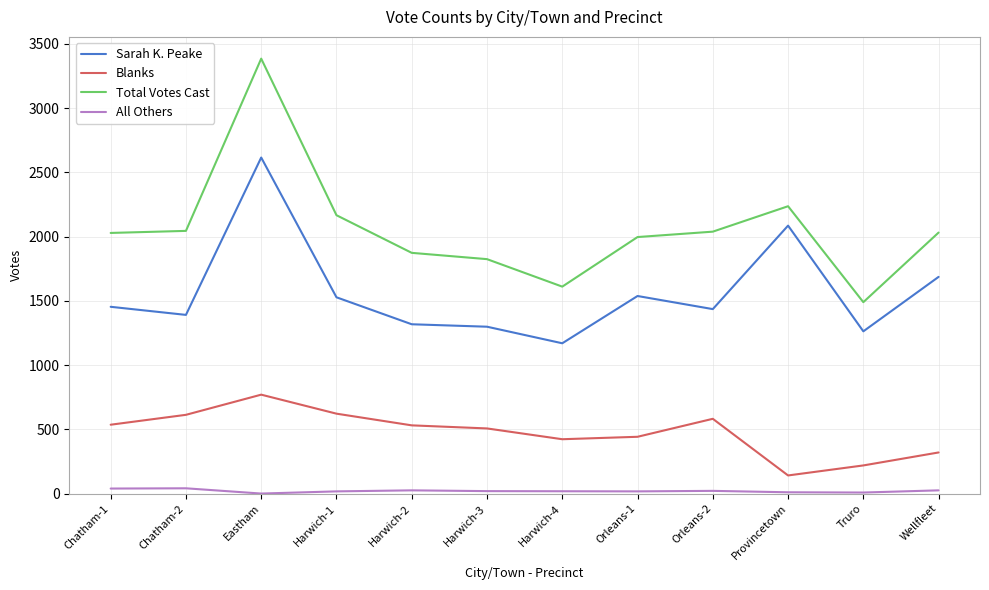

What are all the series names shown in the legend?

Sarah K. Peake, Blanks, Total Votes Cast, All Others